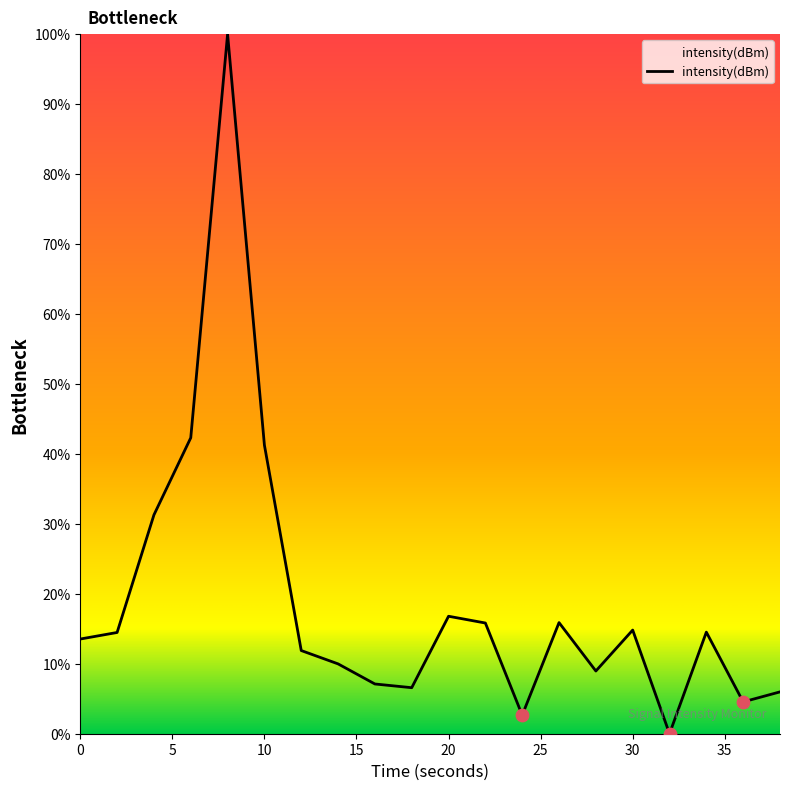

What is the difference between the maximum and minimum values?

100.0